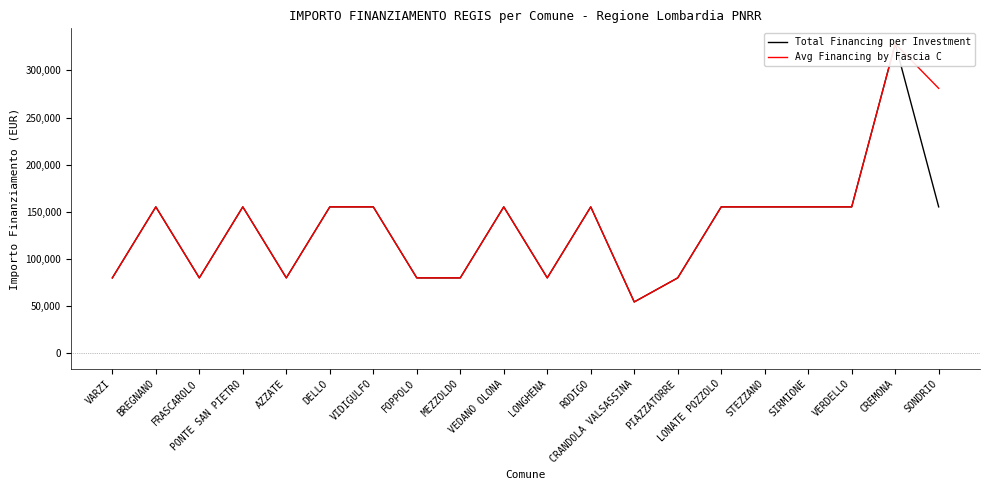

How many series are shown in this chart?

2